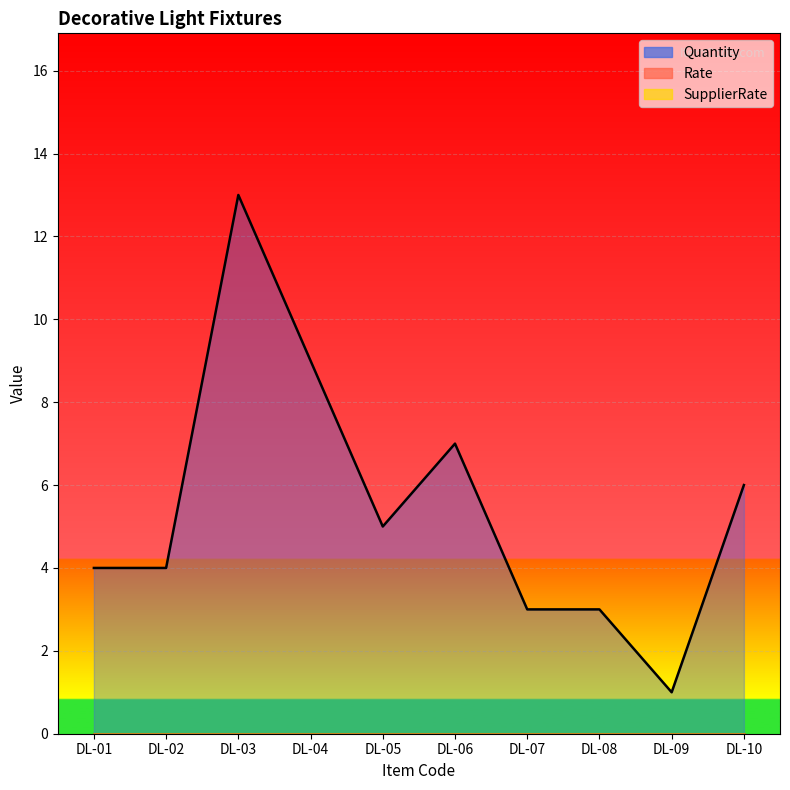

The value of Quantity at DL-06 is 7. True or false?

True